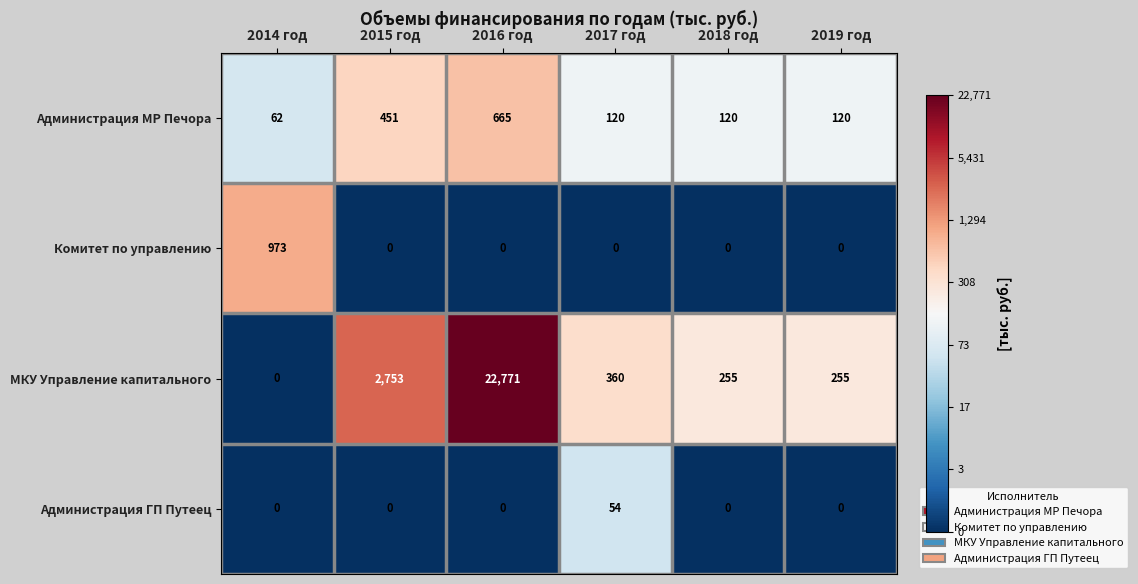

Which series changed the most between 2017 год and 2018 год?

МКУ Управление капитального